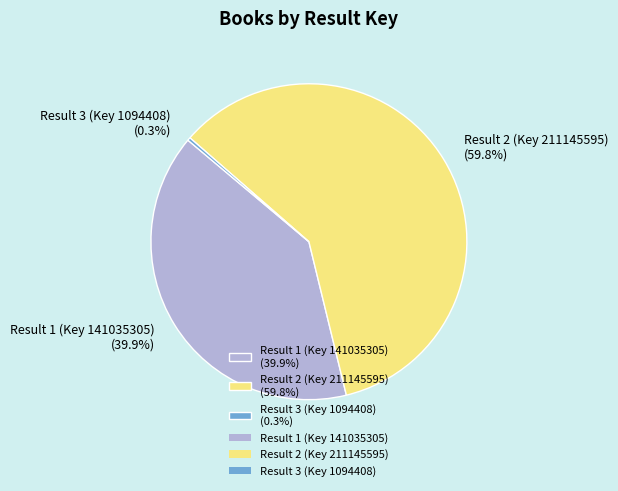

What percentage is NOT represented by Result 3 (Key 1094408)?

99.7%